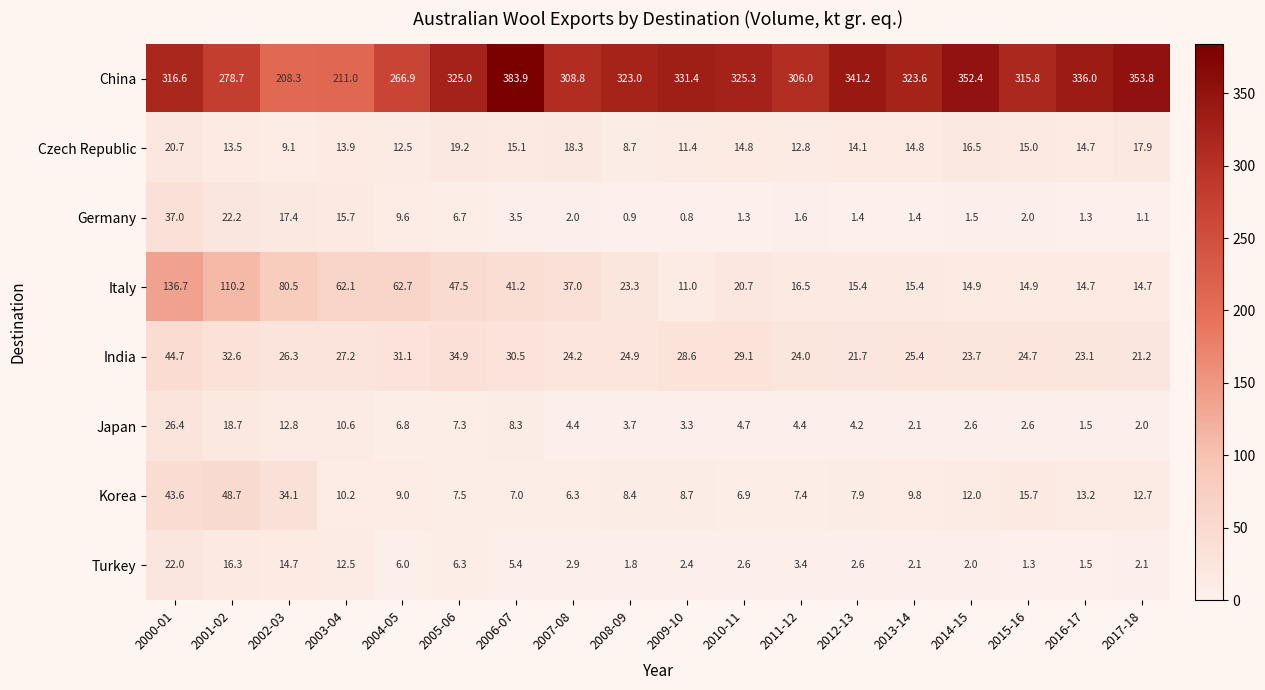

Where does the Czech Republic series first go above 14?

2000-01